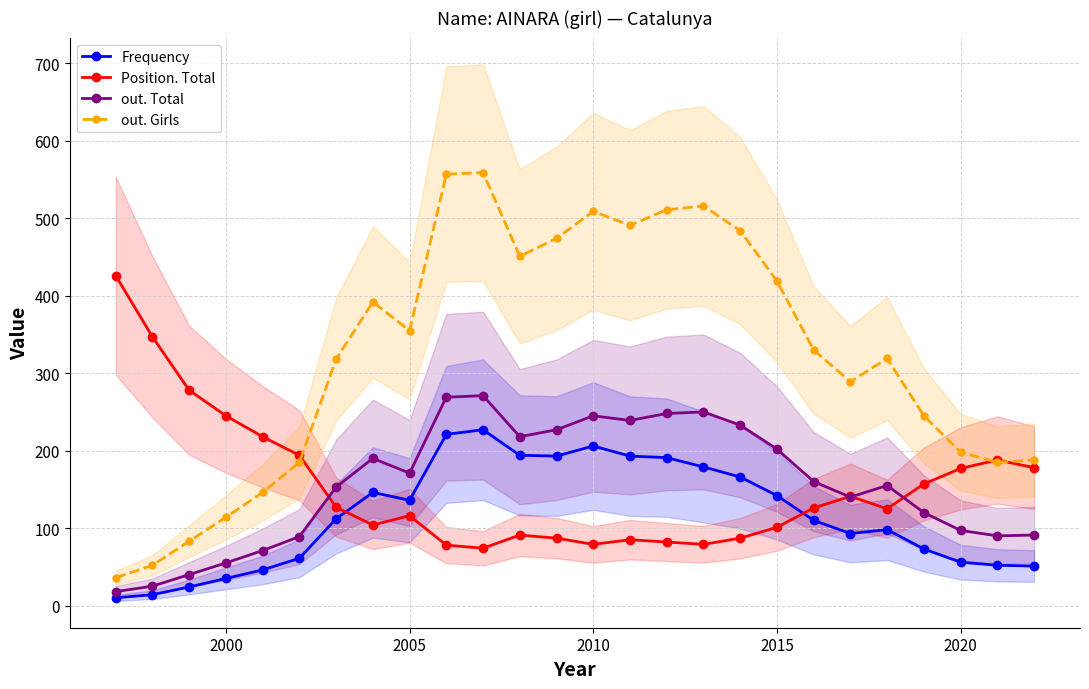

What is the lowest value of the out. Total series?

18